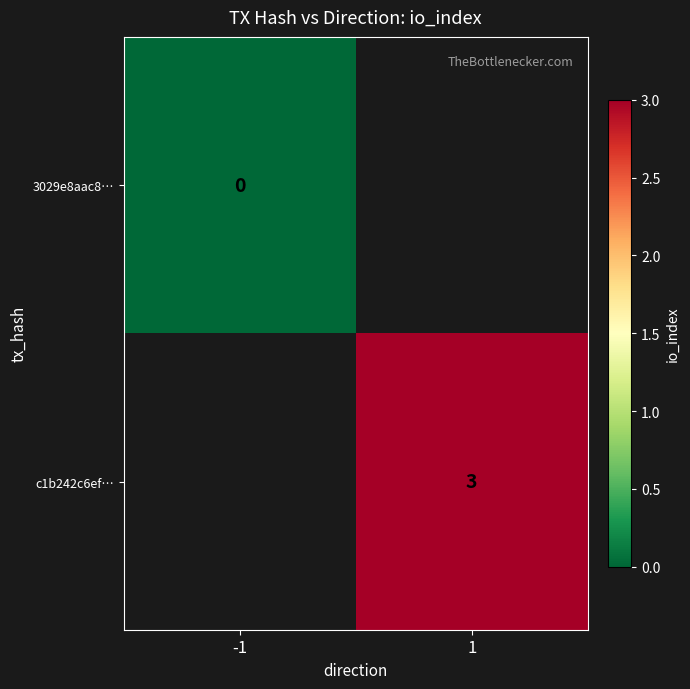

Is the value of c1b242c6ef… at 1 greater than the value of 3029e8aac8… at -1?

Yes